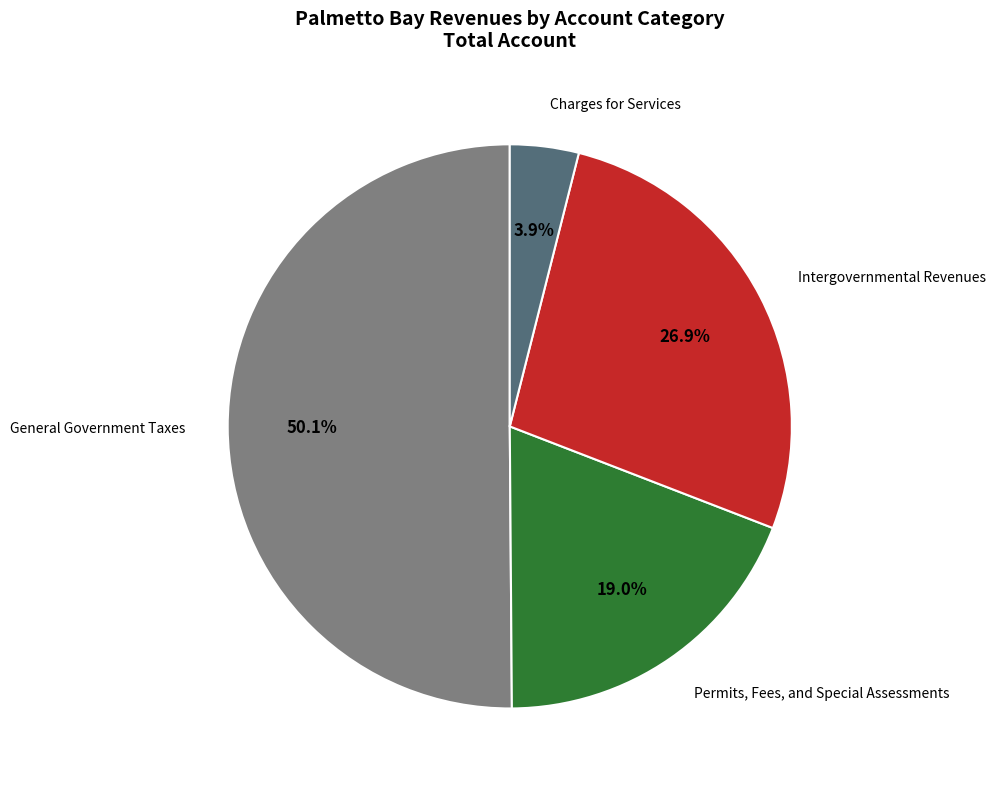

Count the number of slices in the pie.

4